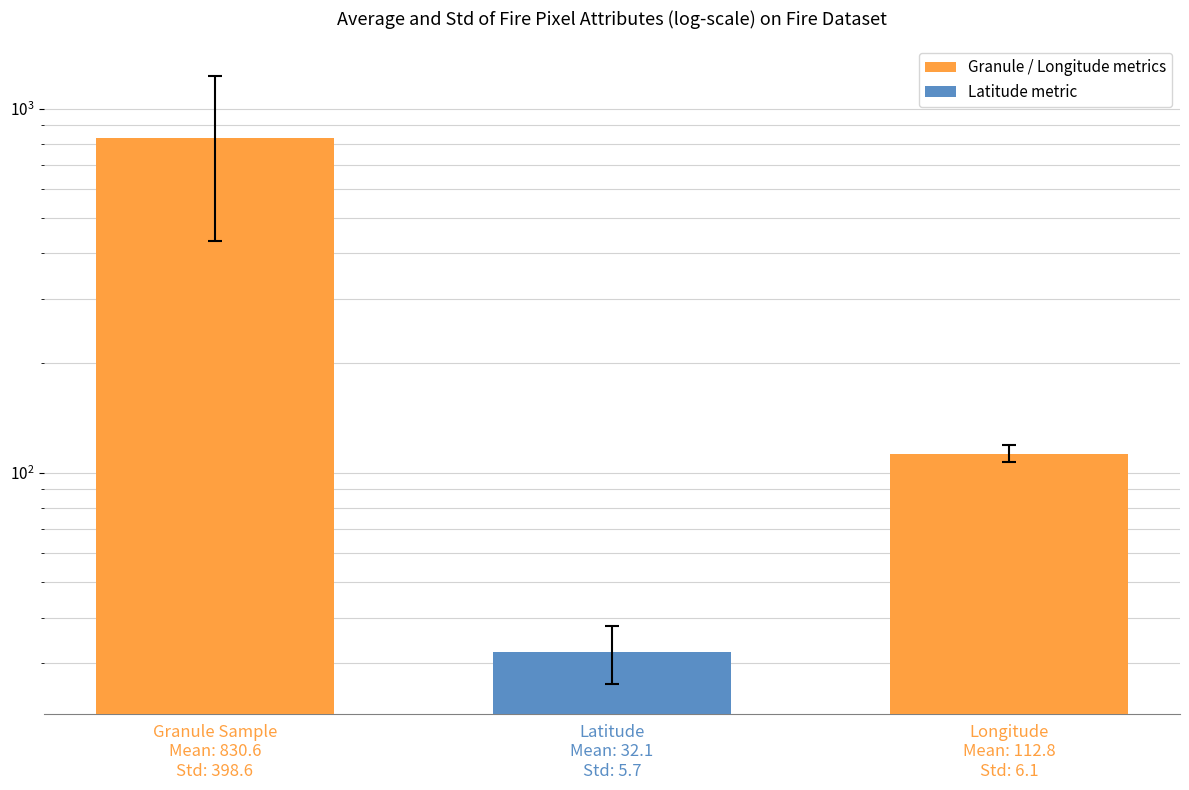

Reading right to left, transcribe all the data shown in this chart.

Longitude
Mean: 112.8
Std: 6.1=112.8	Latitude
Mean: 32.1
Std: 5.7=32.1	Granule Sample
Mean: 830.6
Std: 398.6=830.6